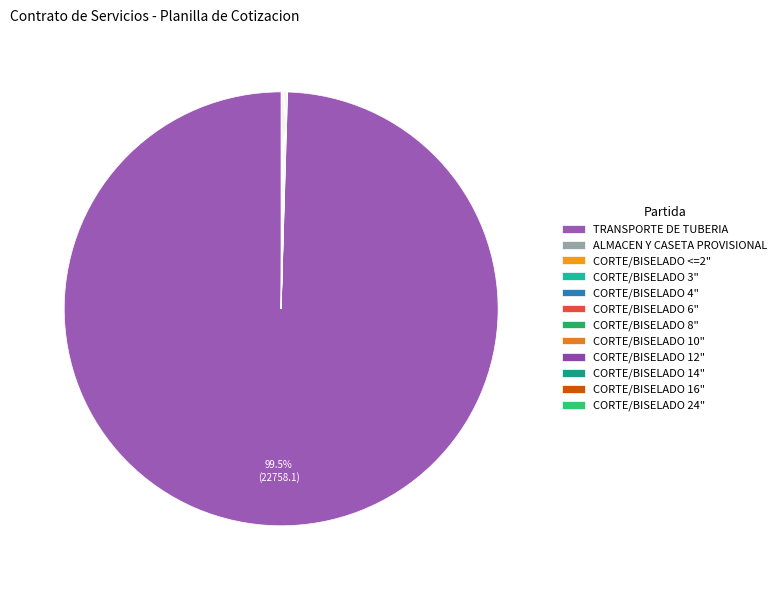

What portion of the pie excludes CORTE/BISELADO 14"?

100.0%